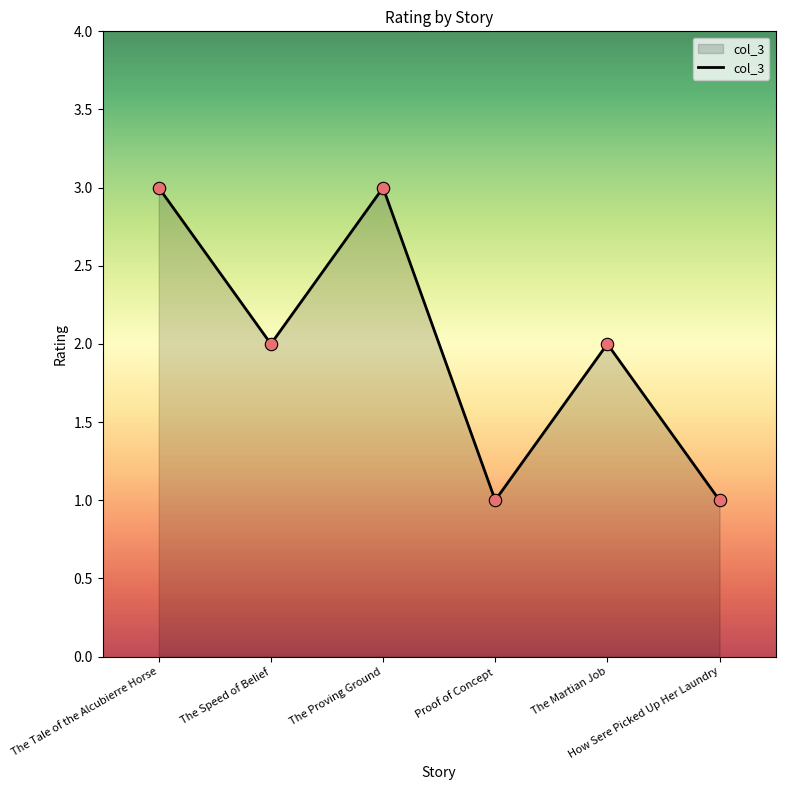

What is the change in value from The Proving Ground to How Sere Picked Up Her Laundry?

-2